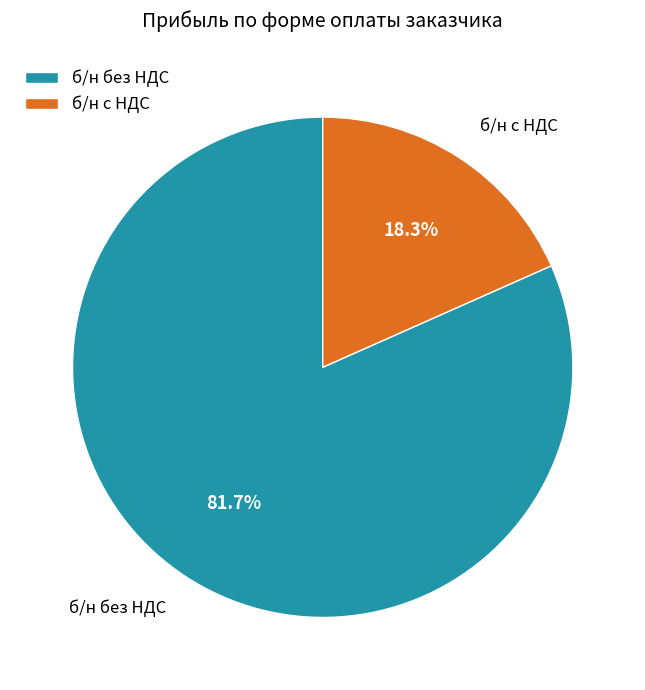

Which category accounts for the majority?

б/н без НДС